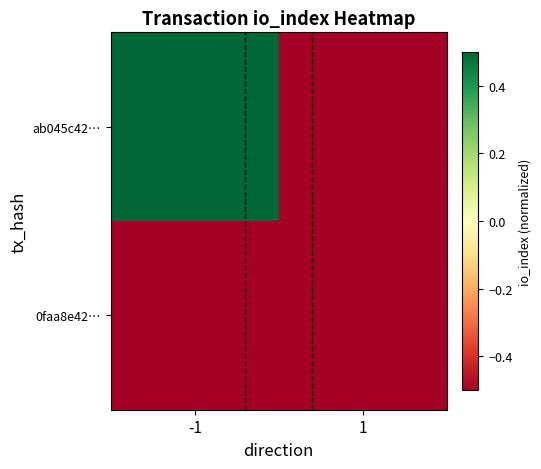

Rank the series at 1 from highest to lowest value.

0faa8e42…, ab045c42…